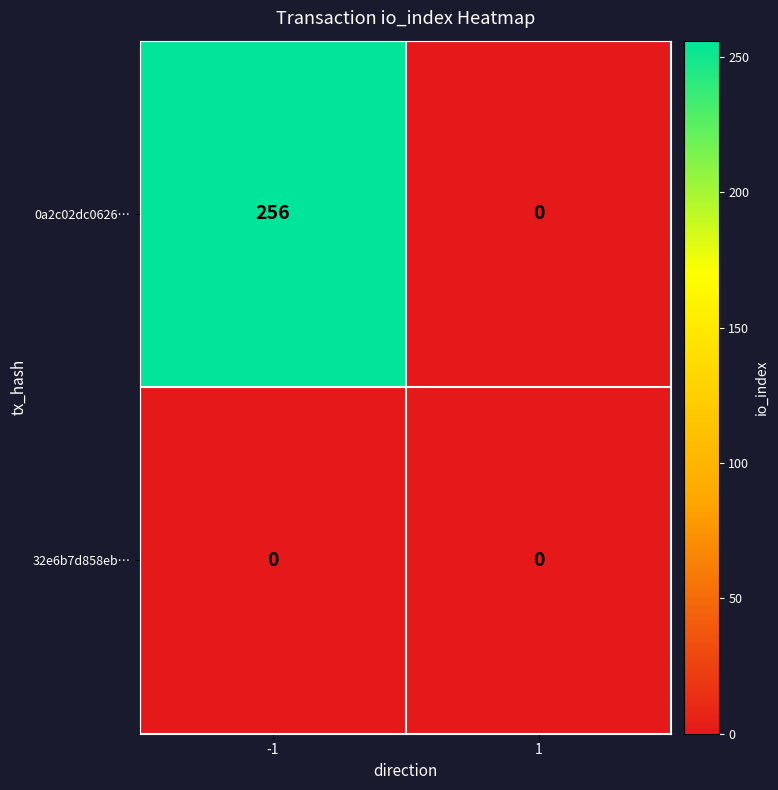

Reading left to right, transcribe all the data shown in this chart.

0a2c02dc0626…: 256	0
32e6b7d858eb…: 0	0